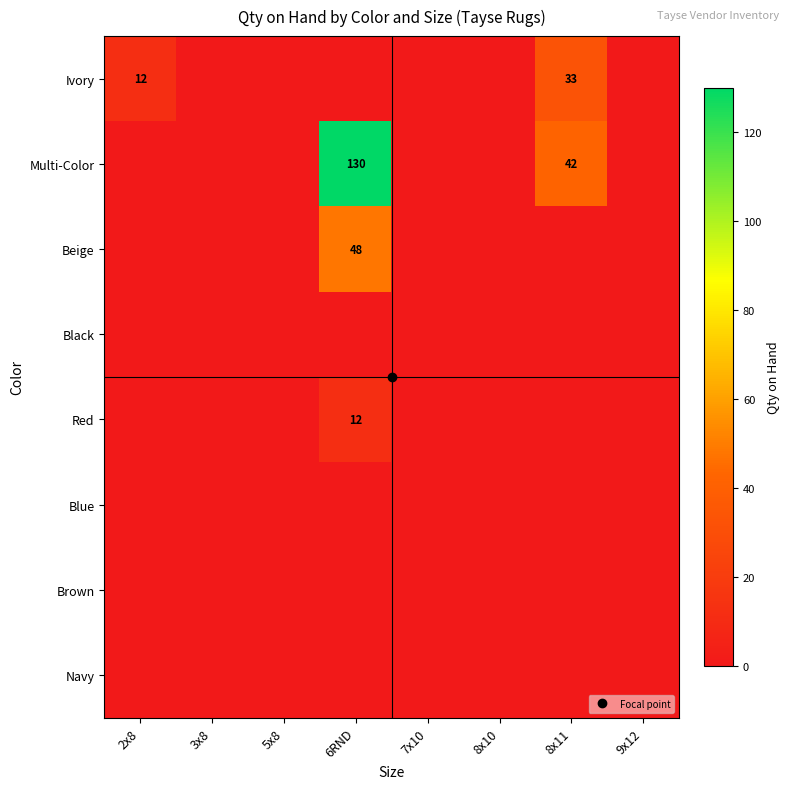

What is the spread (max minus min) of values at 6RND?

130